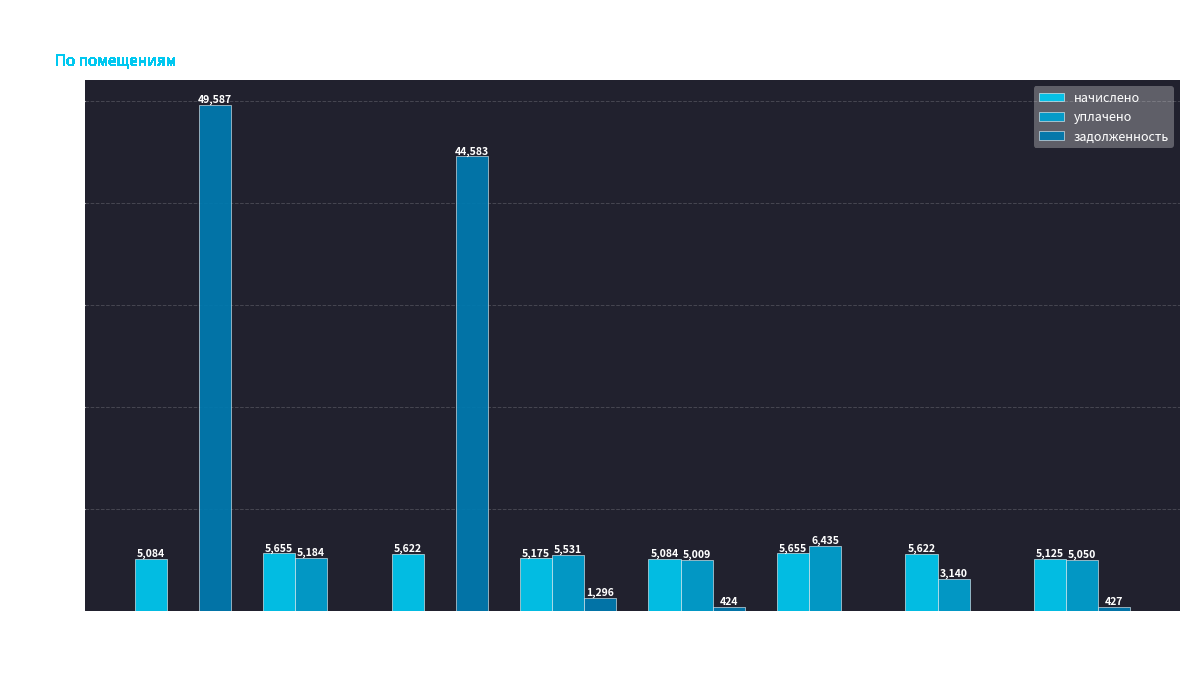

At which label is уплачено closest to 3217?

7